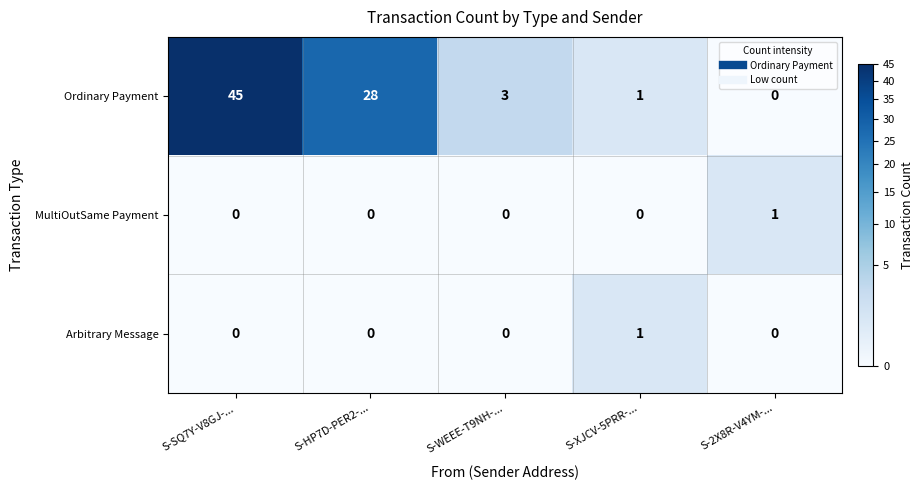

At which category is the sum across all series the highest?

S-SQ7Y-V8GJ-...